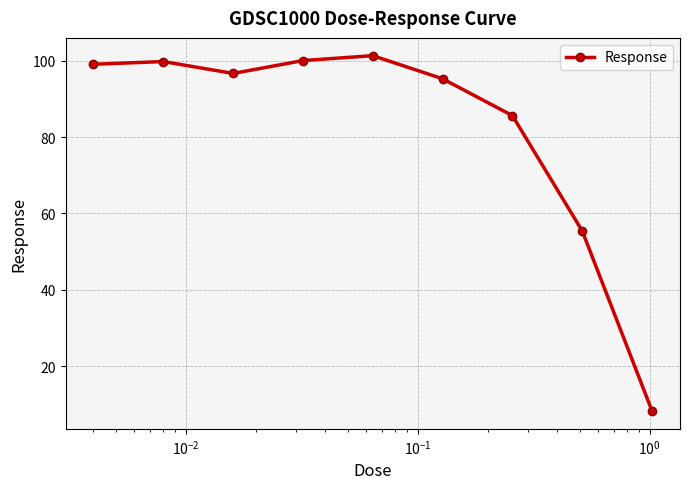

What is the sum of all values?

741.3